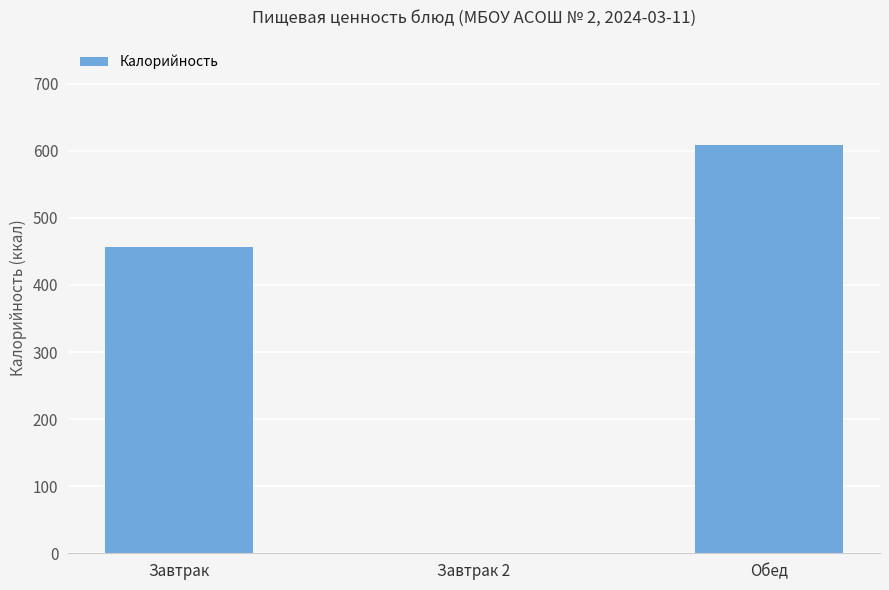

The value at Завтрак is 258.5. True or false?

False